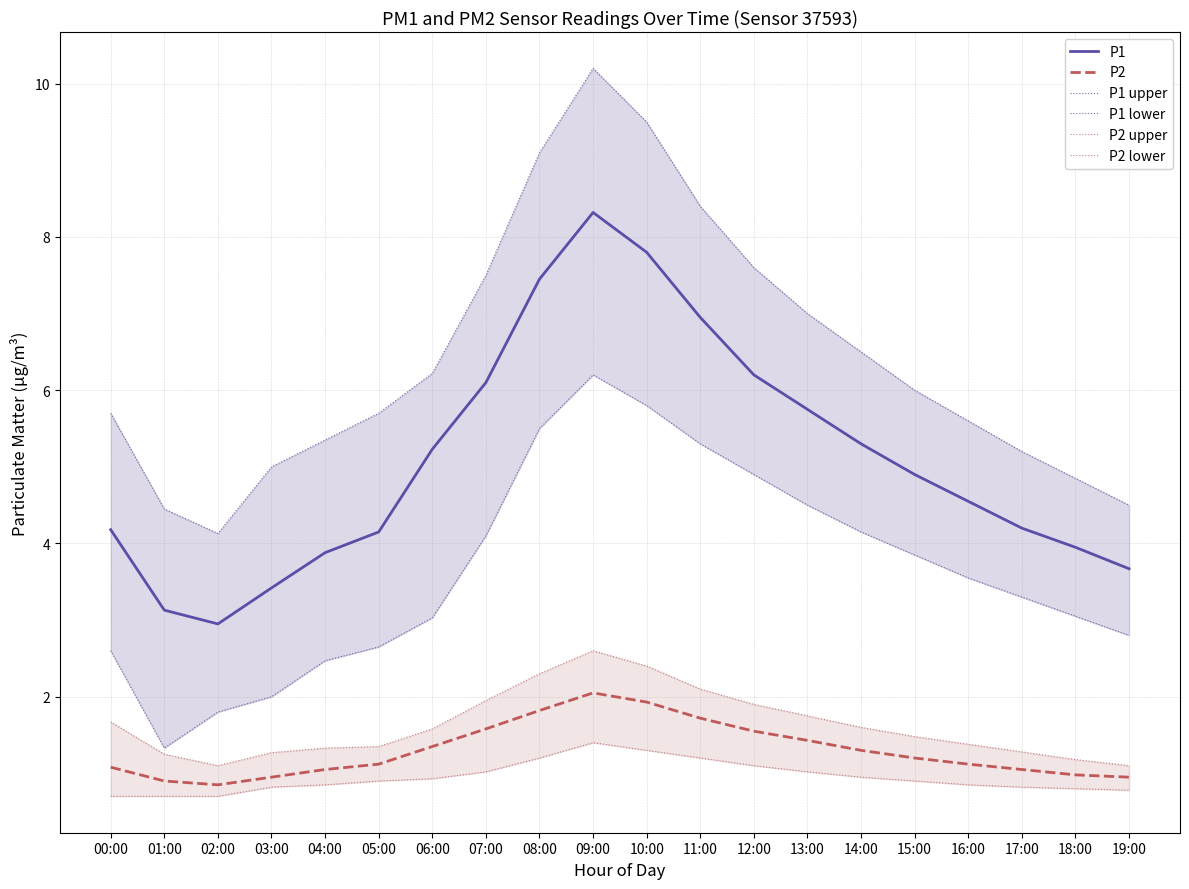

What is the label of the 5th point from the left?

04:00